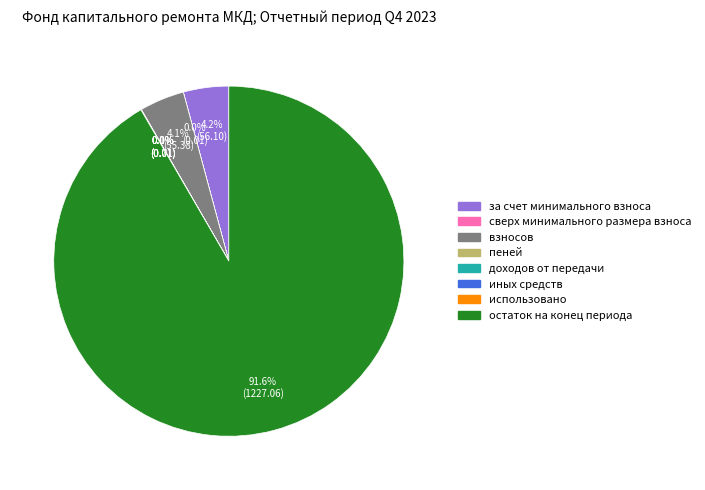

Which category has the biggest portion of the pie?

остаток на конец периода